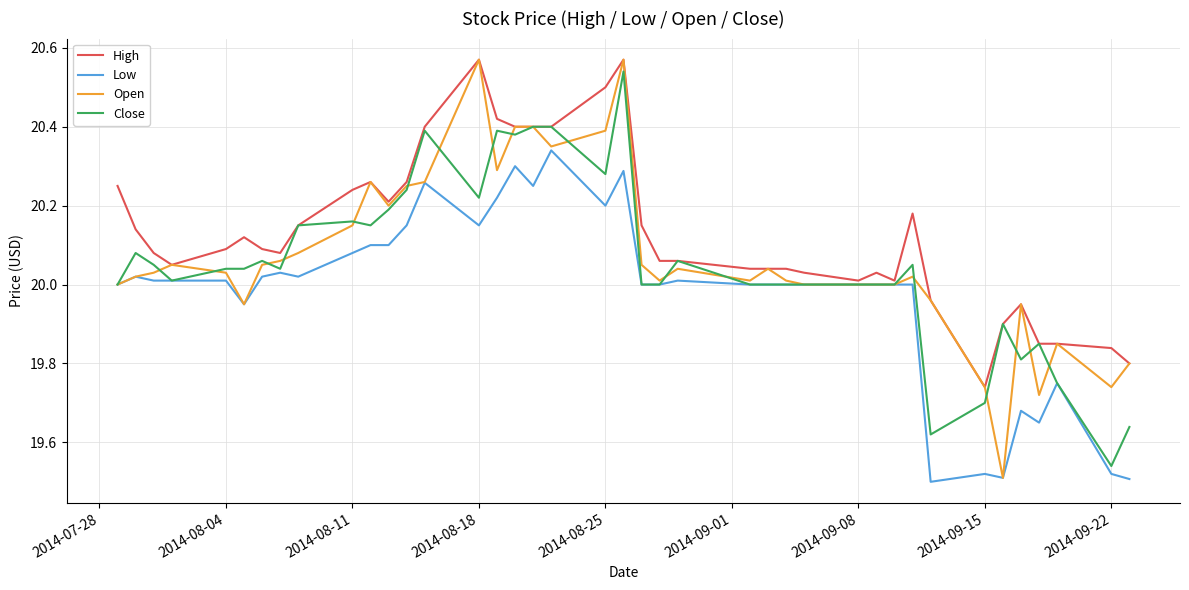

Which series has the largest total across all categories?

High